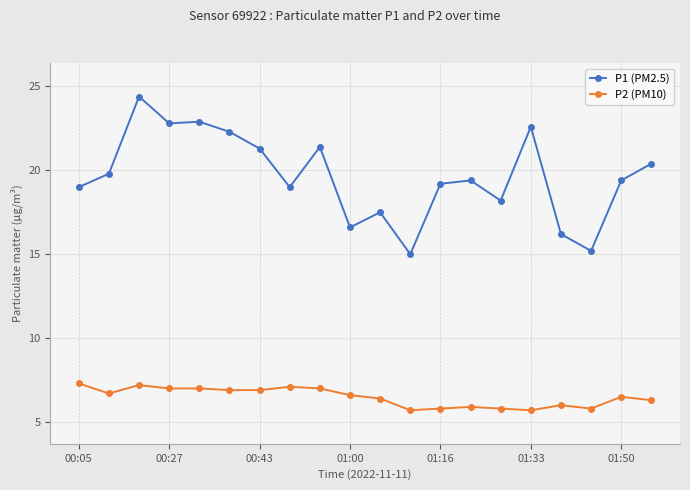

True or false: P2 (PM10) and P1 (PM2.5) cross at least once.

False